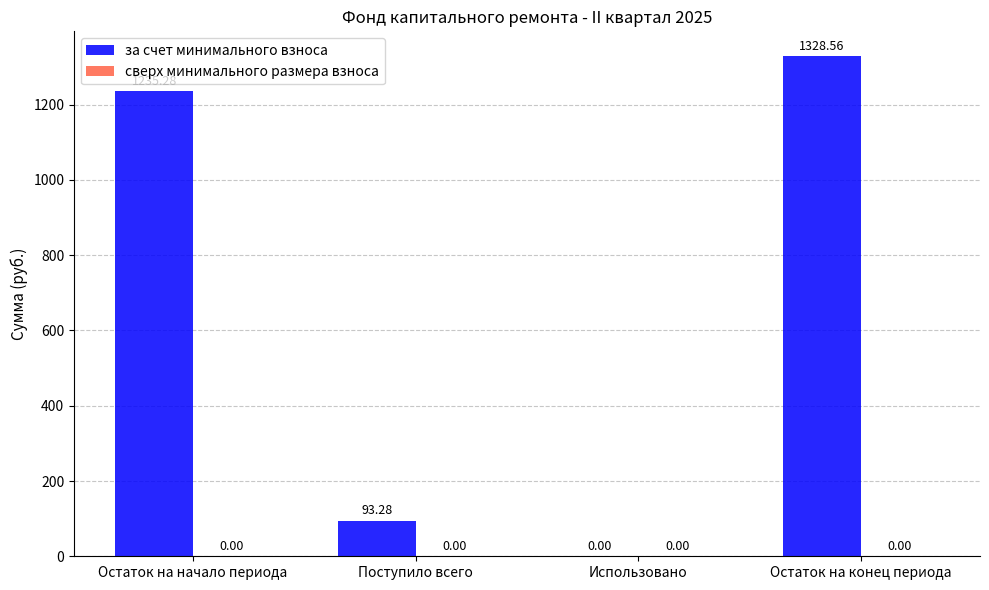

At which label does the data first exceed 1235?

Остаток на начало периода